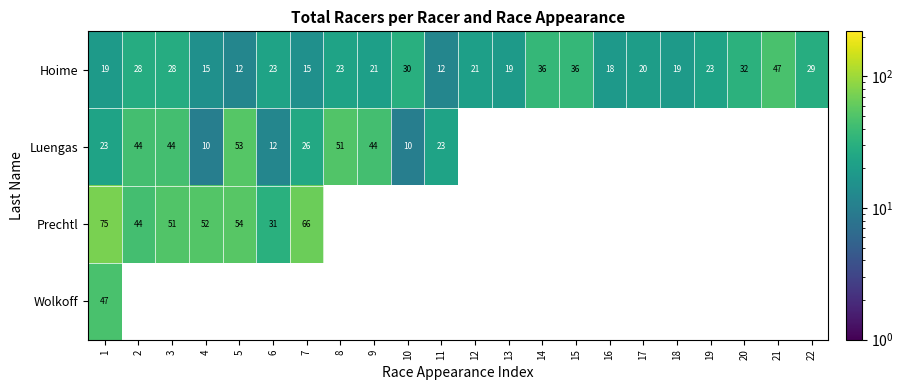

The Hoime series shows 13 at 9. True or false?

False